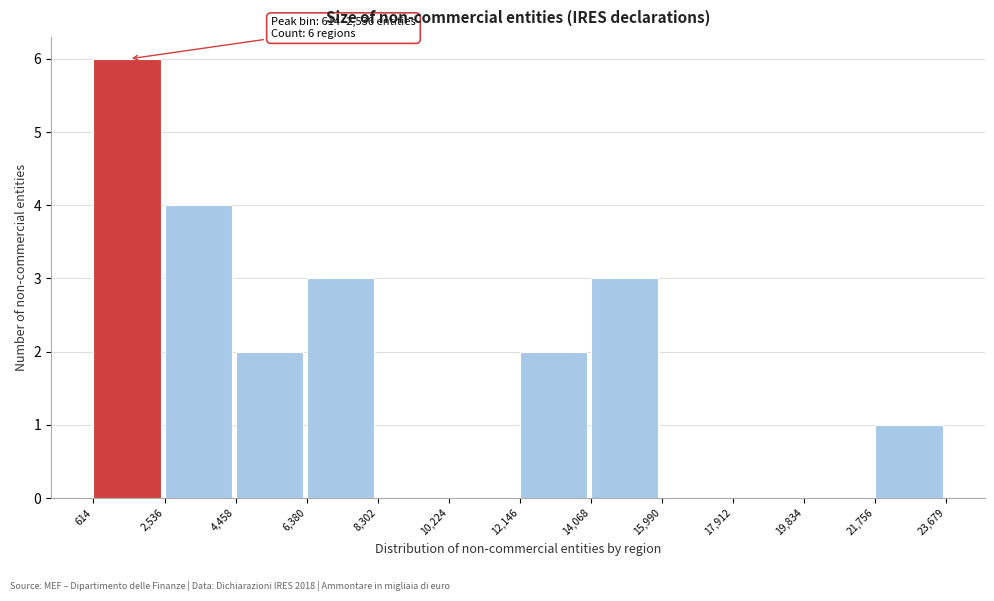

Which range on the x-axis has the tallest bar?

614 to 2,536